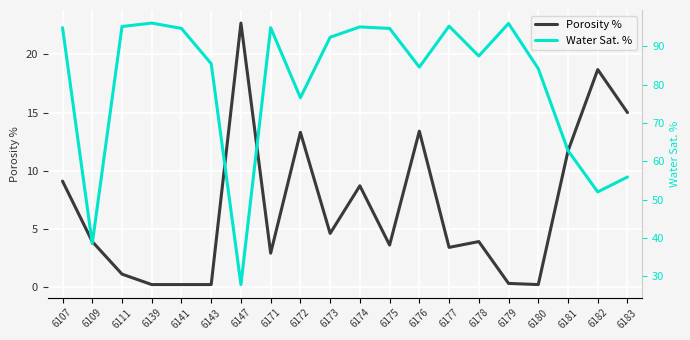

List the labels in order of Porosity % value, largest first.

6147, 6182, 6183, 6176, 6172, 6181, 6107, 6174, 6173, 6109, 6178, 6175, 6177, 6171, 6111, 6179, 6139, 6141, 6143, 6180